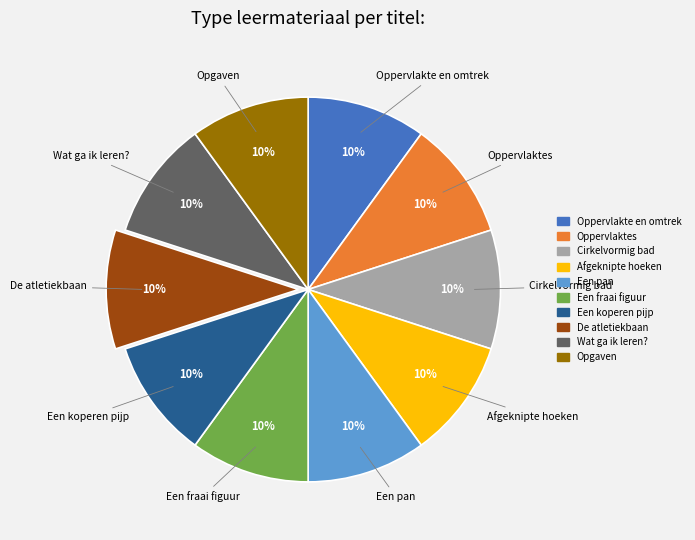

To the nearest percent, what is the average slice percentage?

10%